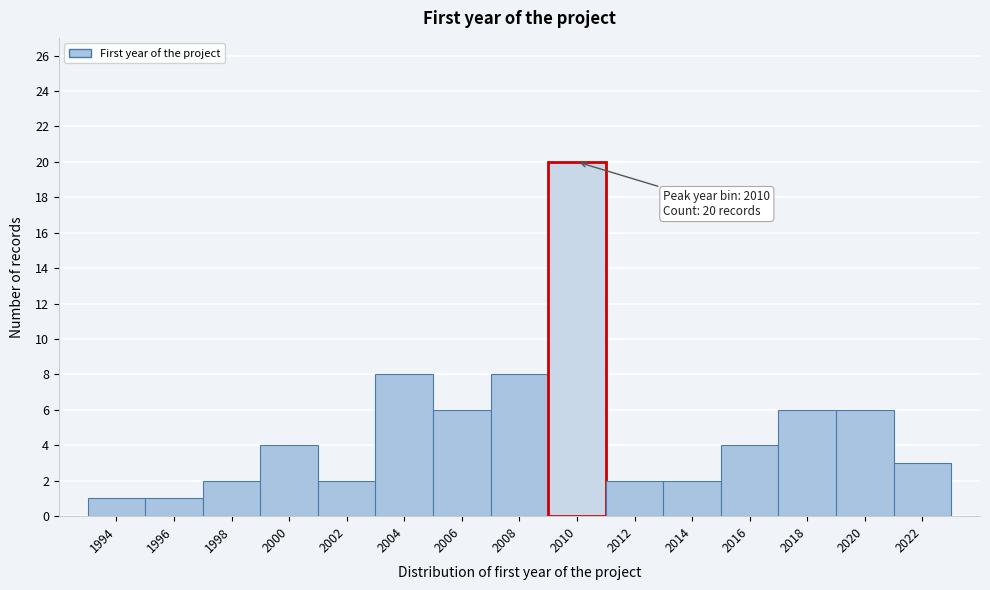

Reading left to right, what are all the values shown in this chart?

1	1	2	4	2	8	6	8	20	2	2	4	6	6	3